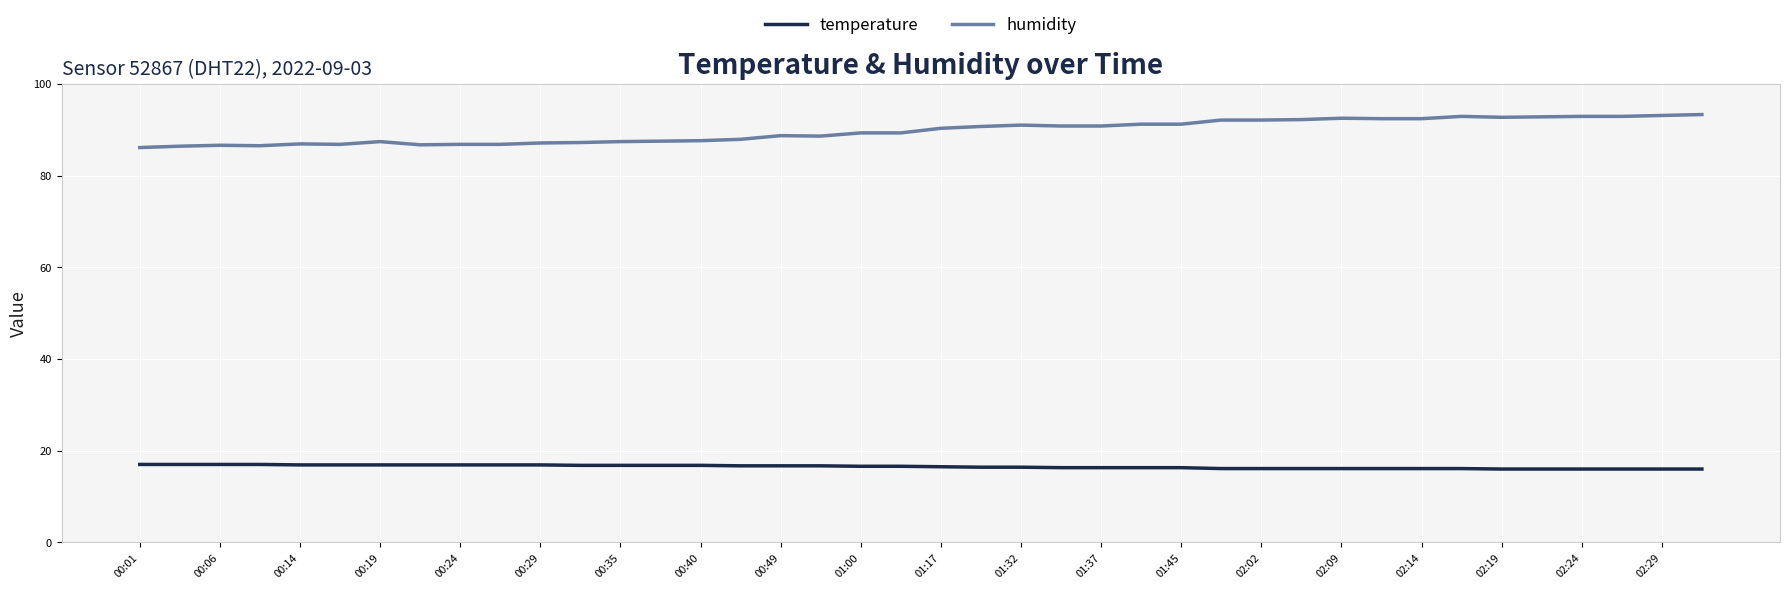

How many lines are shown in the chart?

2